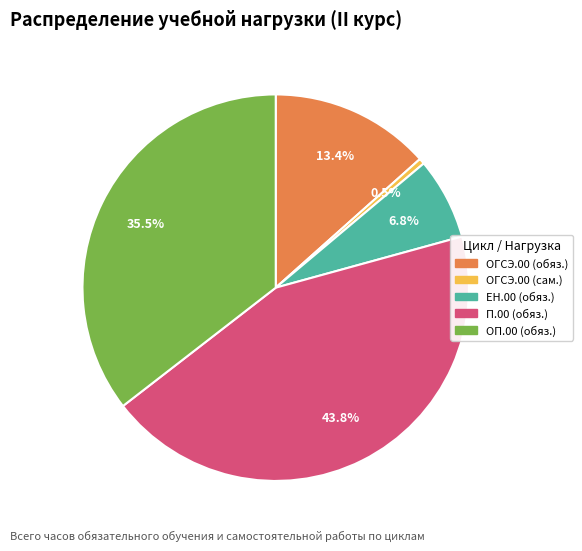

Which has a higher value, ОП.00 (обяз.) or П.00 (обяз.)?

П.00 (обяз.)